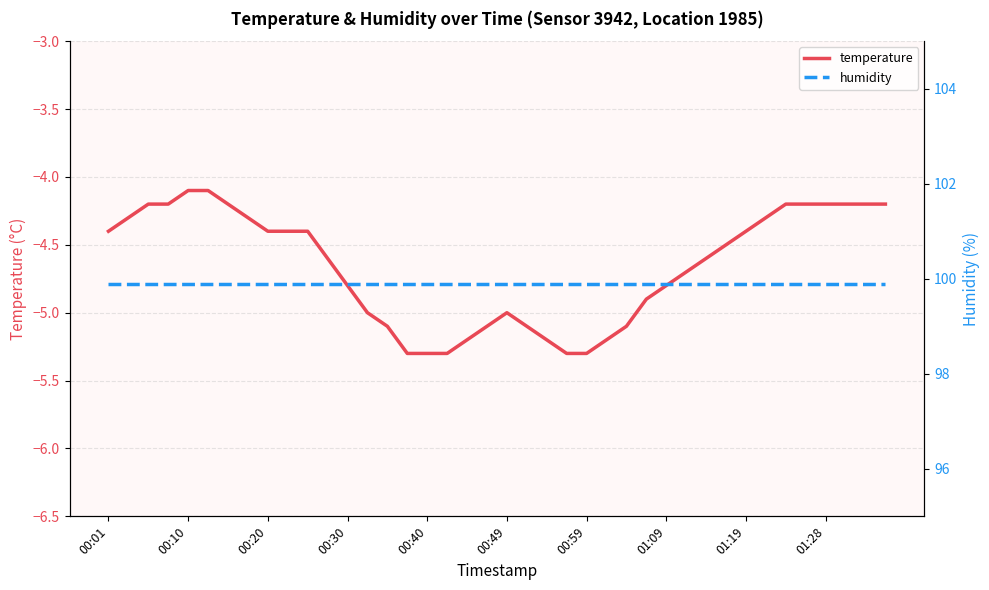

At how many categories does at least one series exceed 66?

40